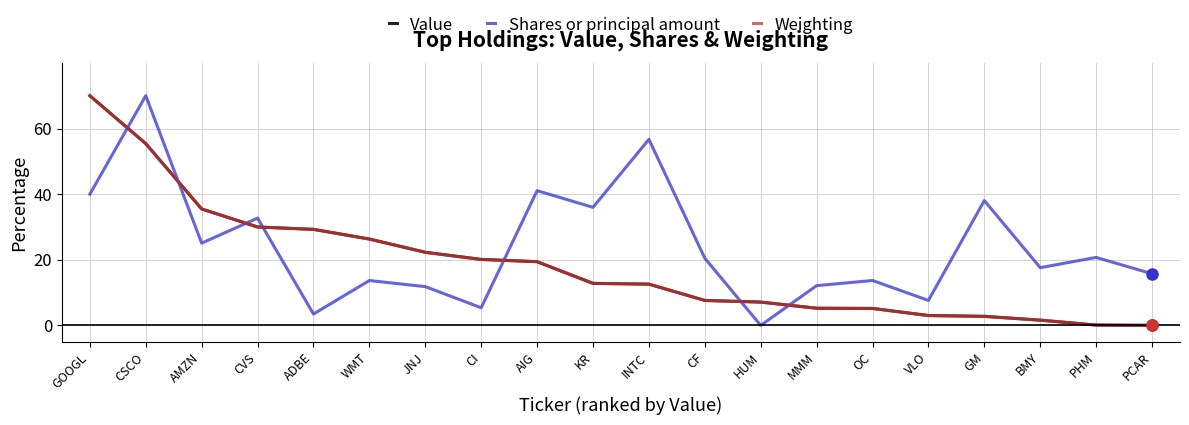

Which series ends up on top after the final intersection of Shares or principal amount and Value?

Shares or principal amount